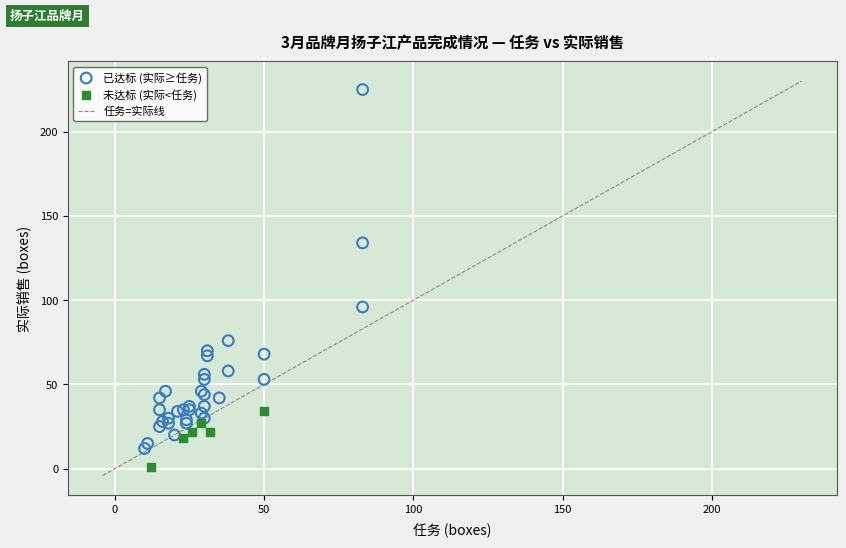

Which series reaches the maximum Y coordinate?

已达标 (实际≥任务)